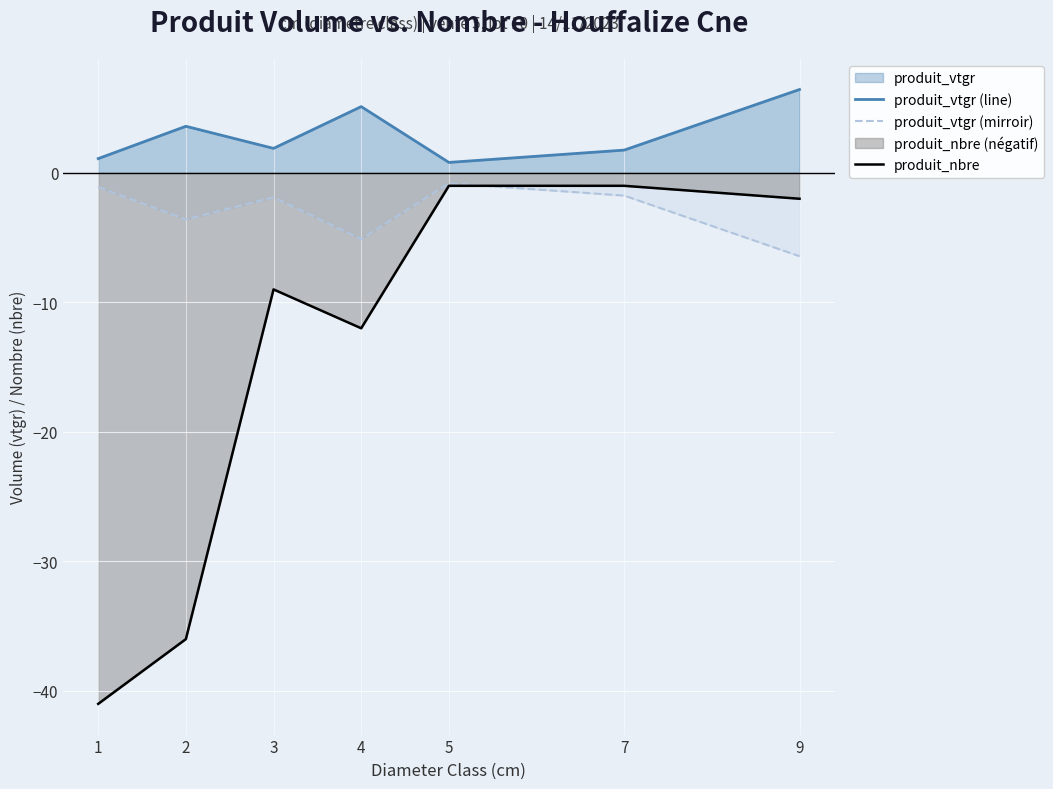

Rank the series at 9 from highest to lowest value.

produit_vtgr (line), produit_nbre, produit_vtgr (mirroir)